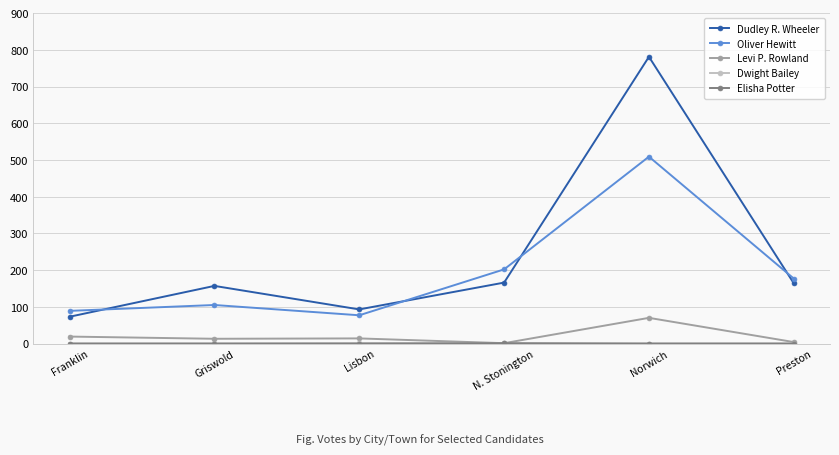

True or false: Dudley R. Wheeler and Levi P. Rowland intersect in this chart.

False